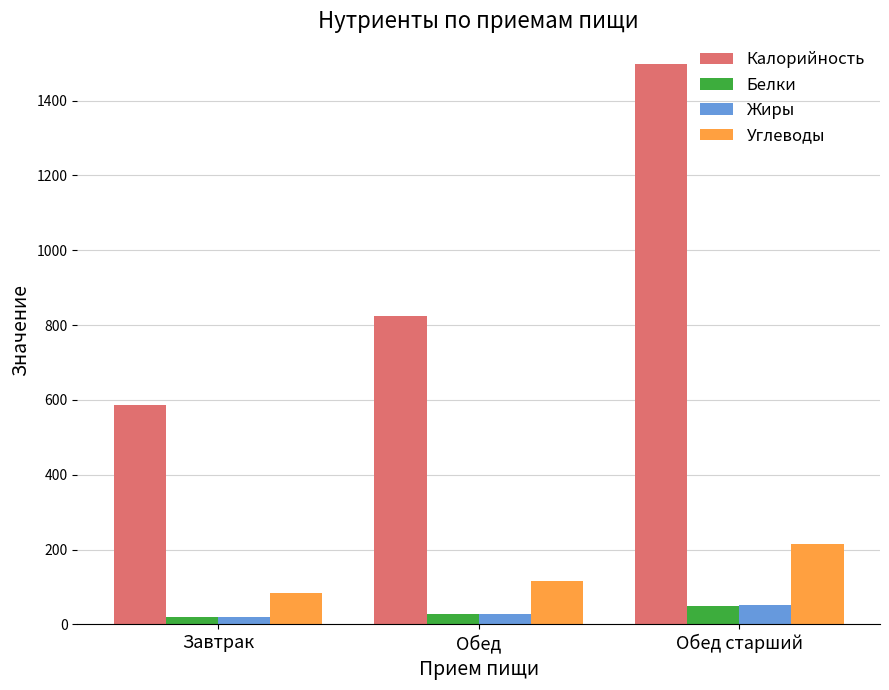

True or false: Жиры has a value of 19.7 at Завтрак.

True